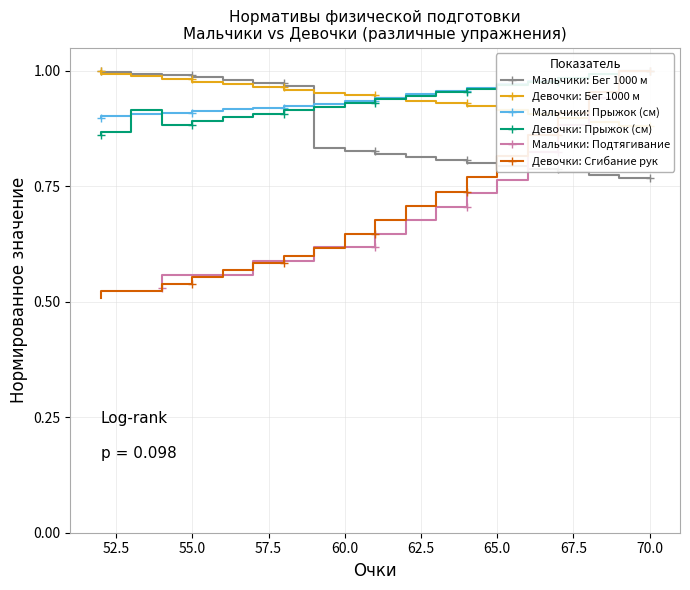

What is the spread (max minus min) of values at 65?

0.2